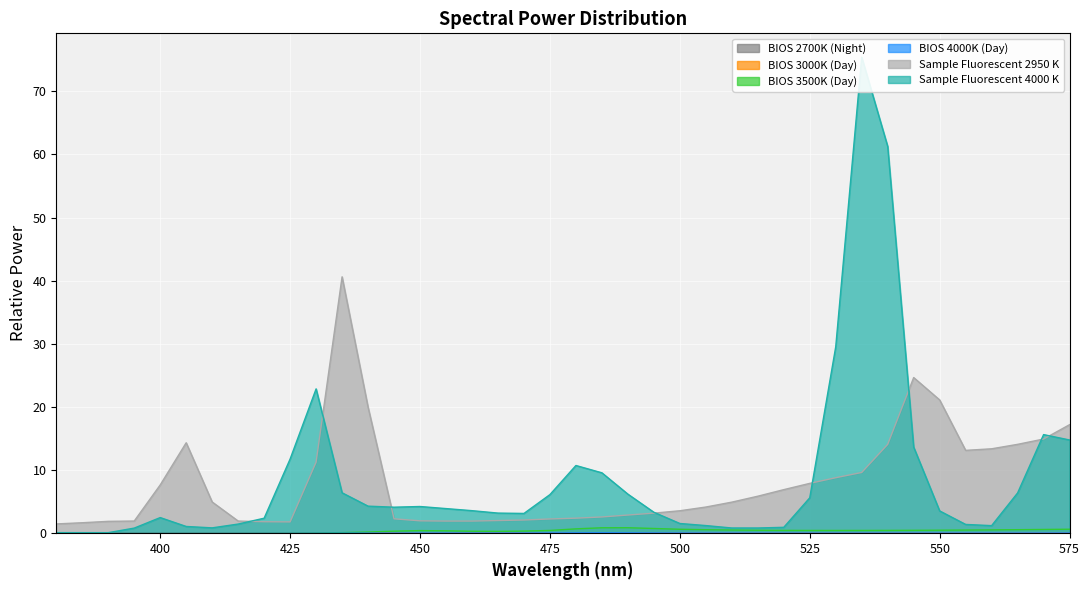

Reading left to right, list all the values displayed in this chart.

BIOS 2700K (Night): 380=0.0	385=0.0	390=0.0	395=0.0	400=0.0	405=0.0	410=0.0	415=0.0	420=0.0	425=0.0	430=0.0	435=0.0	440=0.0	445=0.0	450=0.0	455=0.0	460=0.0	465=0.0	470=0.0	475=0.0	480=0.0	485=0.0	490=0.0	495=0.0	500=0.0	505=0.0	510=0.0	515=0.0	520=0.0	525=0.0	530=0.0	535=0.0	540=0.0	545=0.0	550=0.0	555=0.0	560=0.0	565=0.0	570=0.0	575=0.0
BIOS 3000K (Day): 380=0.0	385=0.0	390=0.0	395=0.0	400=0.0	405=0.0	410=0.0	415=0.0	420=0.0	425=0.0	430=0.0	435=0.0	440=0.0	445=0.0	450=0.0	455=0.0	460=0.0	465=0.0	470=0.0	475=0.0	480=0.0	485=0.0	490=0.0	495=0.0	500=0.0	505=0.0	510=0.0	515=0.0	520=0.0	525=0.0	530=0.0	535=0.0	540=0.0	545=0.0	550=0.0	555=0.0	560=0.0	565=0.0	570=0.0	575=0.0
BIOS 3500K (Day): 380=0.0	385=0.0	390=0.0	395=0.0	400=0.0	405=0.0	410=0.0	415=0.0	420=0.0	425=0.0	430=0.0	435=0.1	440=0.2	445=0.3	450=0.4	455=0.4	460=0.3	465=0.3	470=0.3	475=0.4	480=0.7	485=0.9	490=0.9	495=0.7	500=0.6	505=0.6	510=0.5	515=0.5	520=0.4	525=0.4	530=0.4	535=0.4	540=0.4	545=0.5	550=0.5	555=0.5	560=0.5	565=0.6	570=0.6	575=0.6
BIOS 4000K (Day): 380=0.0	385=0.0	390=0.0	395=0.0	400=0.0	405=0.0	410=0.0	415=0.0	420=0.0	425=0.0	430=0.0	435=0.0	440=0.0	445=0.0	450=0.0	455=0.0	460=0.0	465=0.0	470=0.0	475=0.1	480=0.1	485=0.1	490=0.1	495=0.1	500=0.0	505=0.0	510=0.0	515=0.0	520=0.0	525=0.0	530=0.0	535=0.0	540=0.0	545=0.0	550=0.0	555=0.0	560=0.0	565=0.0	570=0.0	575=0.0
Sample Fluorescent 2950 K: 380=1.5	385=1.7	390=1.9	395=1.9	400=7.6	405=14.3	410=4.9	415=1.9	420=1.8	425=1.8	430=11.3	435=40.6	440=20.0	445=2.3	450=2.0	455=1.9	460=1.9	465=2.0	470=2.1	475=2.3	480=2.4	485=2.6	490=2.9	495=3.2	500=3.6	505=4.1	510=4.9	515=5.9	520=6.9	525=7.9	530=8.8	535=9.6	540=14.1	545=24.7	550=21.1	555=13.1	560=13.4	565=14.1	570=14.9	575=17.2
Sample Fluorescent 4000 K: 380=0.1	385=0.1	390=0.1	395=0.8	400=2.5	405=1.1	410=0.8	415=1.4	420=2.4	425=11.8	430=22.9	435=6.4	440=4.3	445=4.1	450=4.2	455=3.9	460=3.6	465=3.2	470=3.1	475=6.1	480=10.7	485=9.6	490=6.2	495=3.3	500=1.5	505=1.2	510=0.8	515=0.8	520=0.9	525=5.6	530=29.5	535=75.4	540=61.3	545=13.6	550=3.5	555=1.4	560=1.2	565=6.4	570=15.6	575=14.8